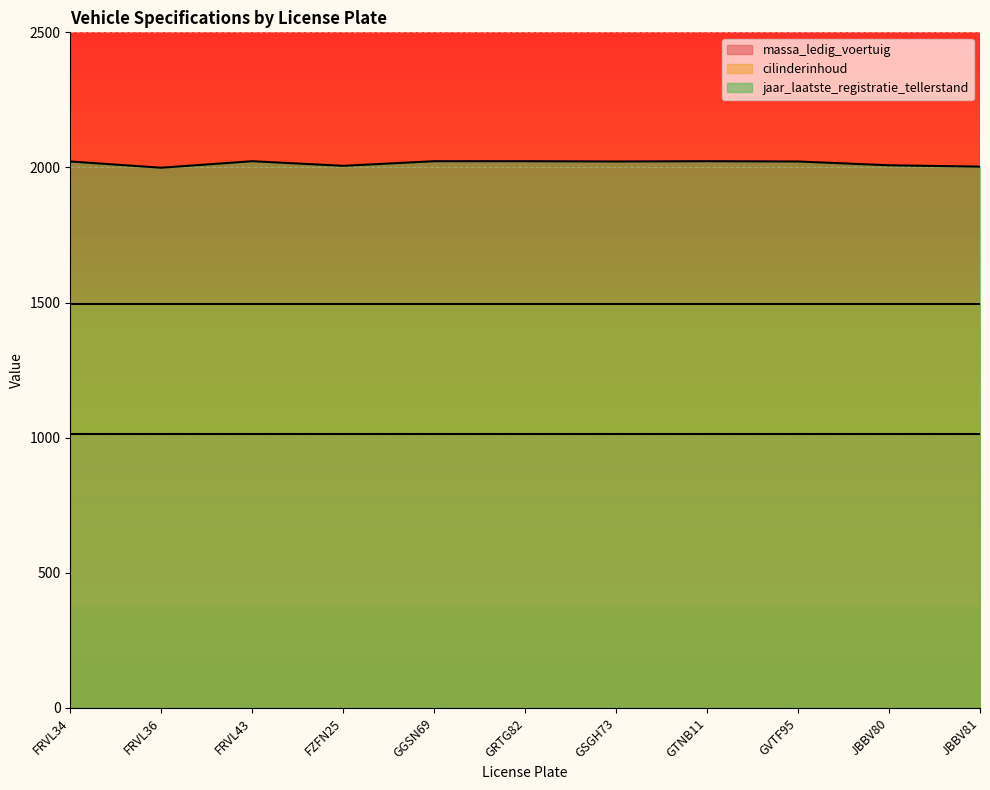

Where is massa_ledig_voertuig nearest to the value 1015?

FRVL34